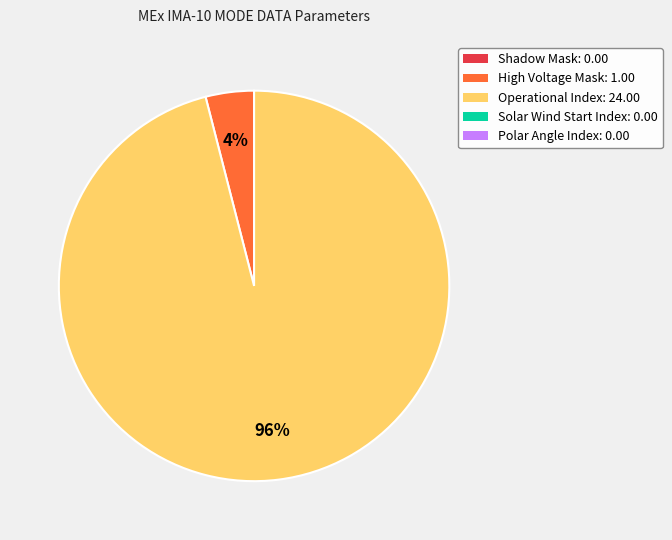

To the nearest percent, what is the average slice percentage?

50%